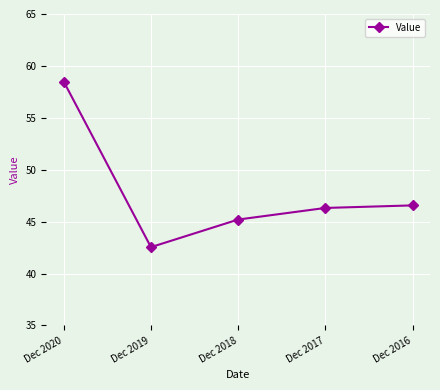

Is it true that the value at Dec 2020 is 58.5?

True